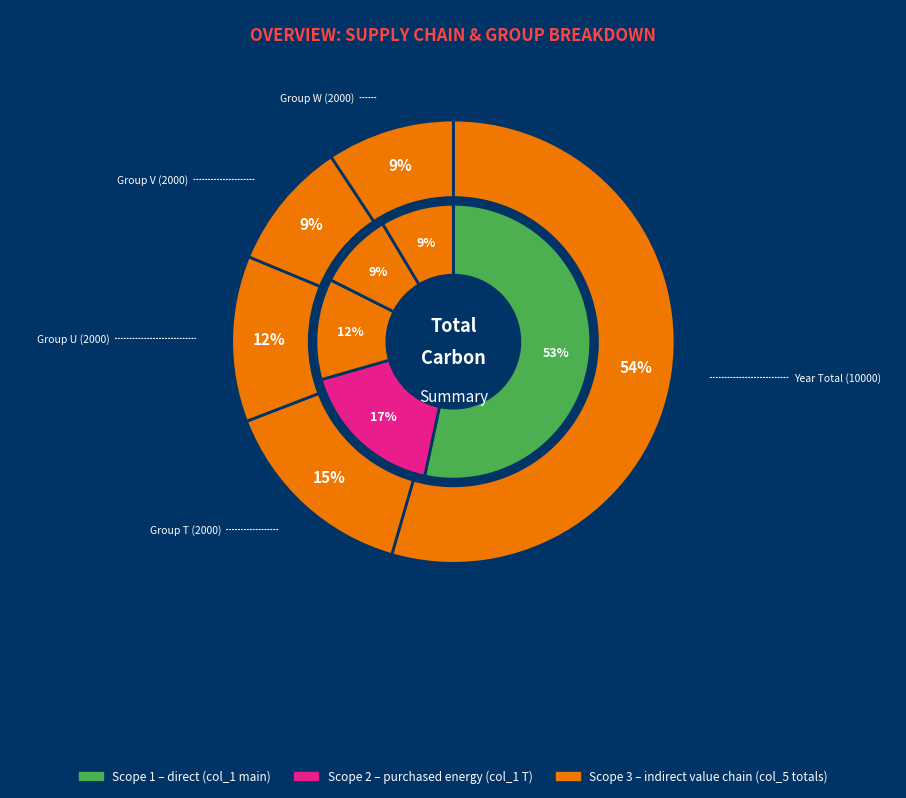

To the nearest percent, what is the combined percentage of T and V?

24%